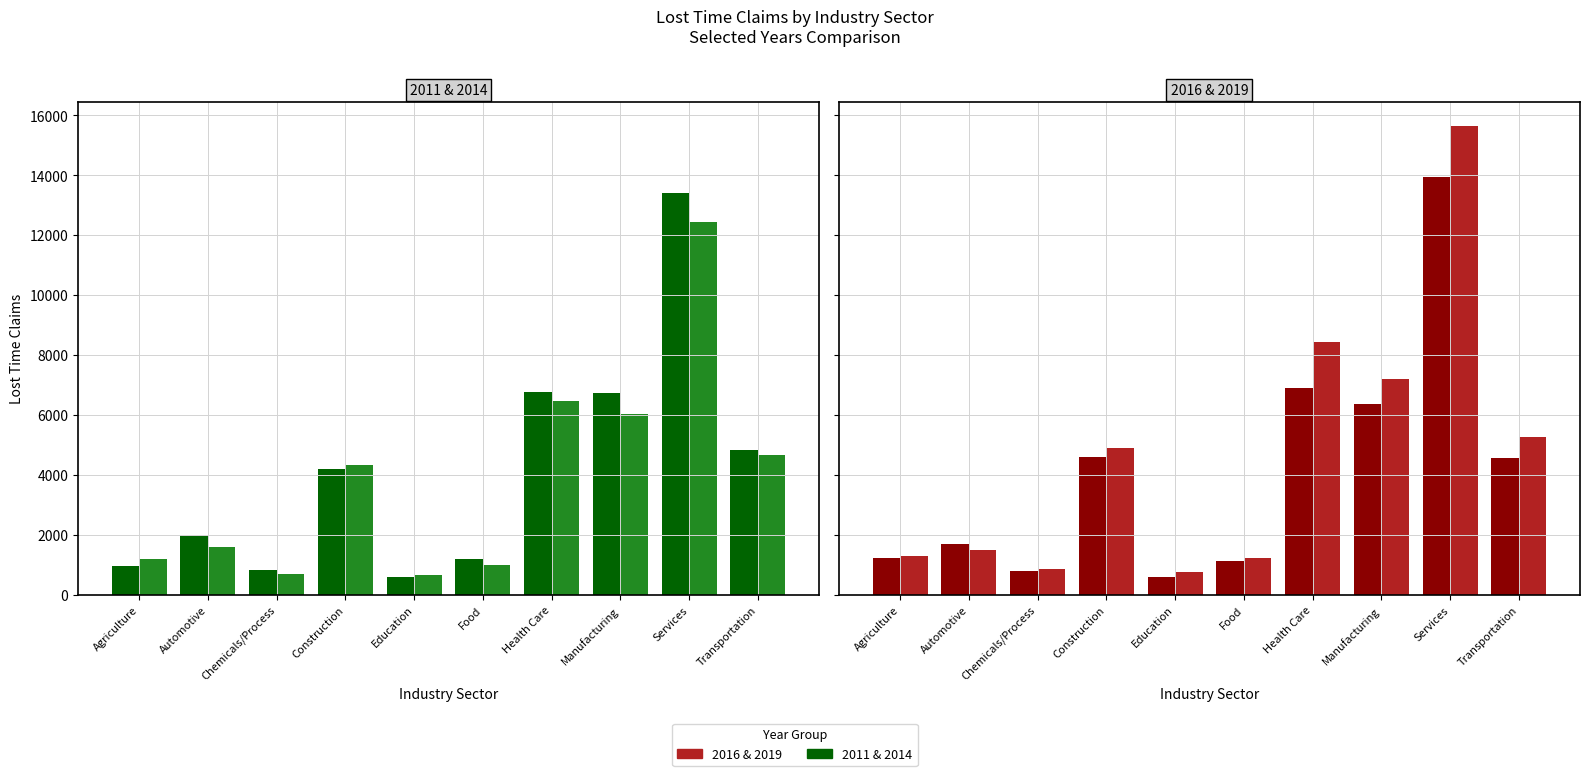

What is the label of the 1st bar from the left?

Agriculture